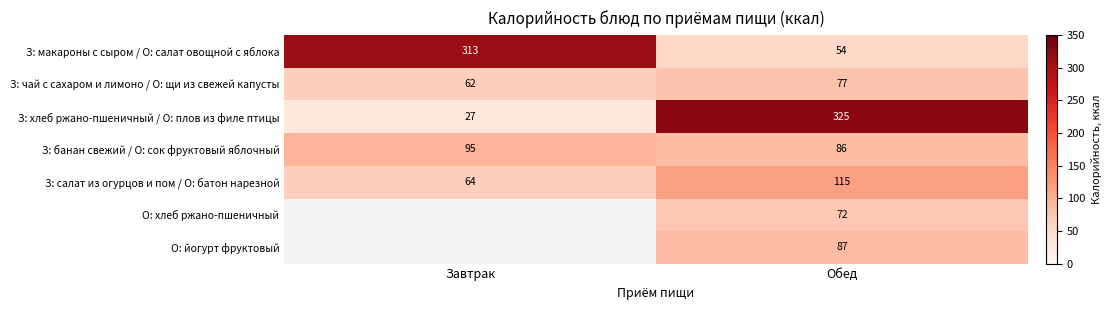

Count the number of categories in the chart.

2